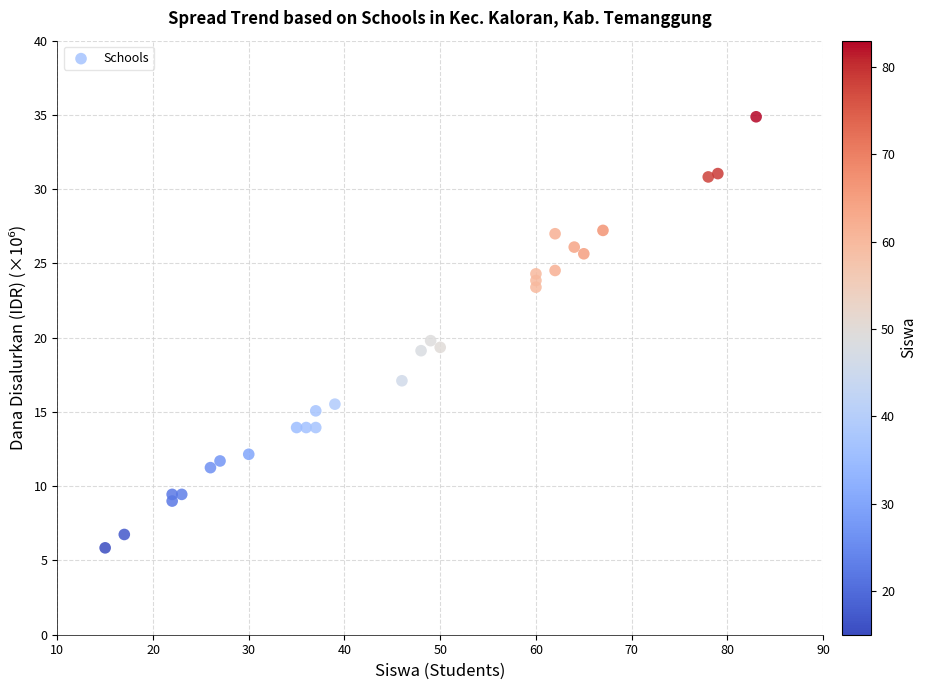

What is the range of X values (max minus min)?

68.0